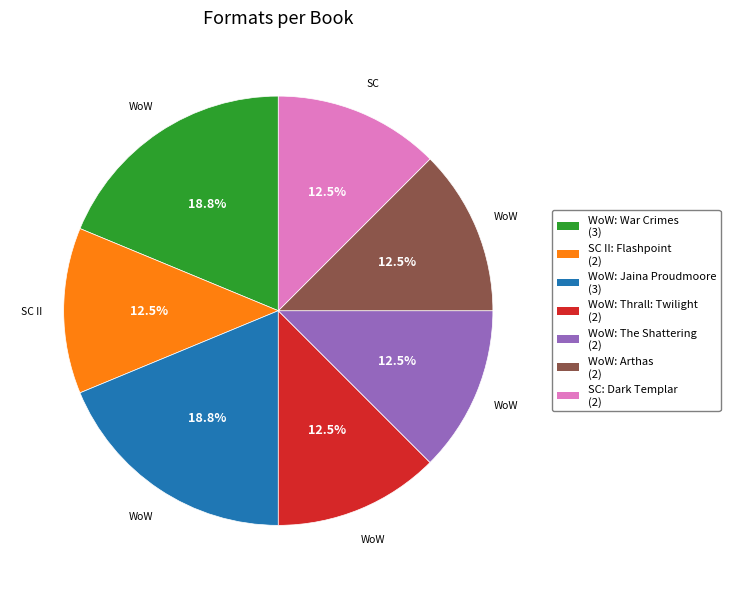

Is there any slice that represents more than half of the pie?

No